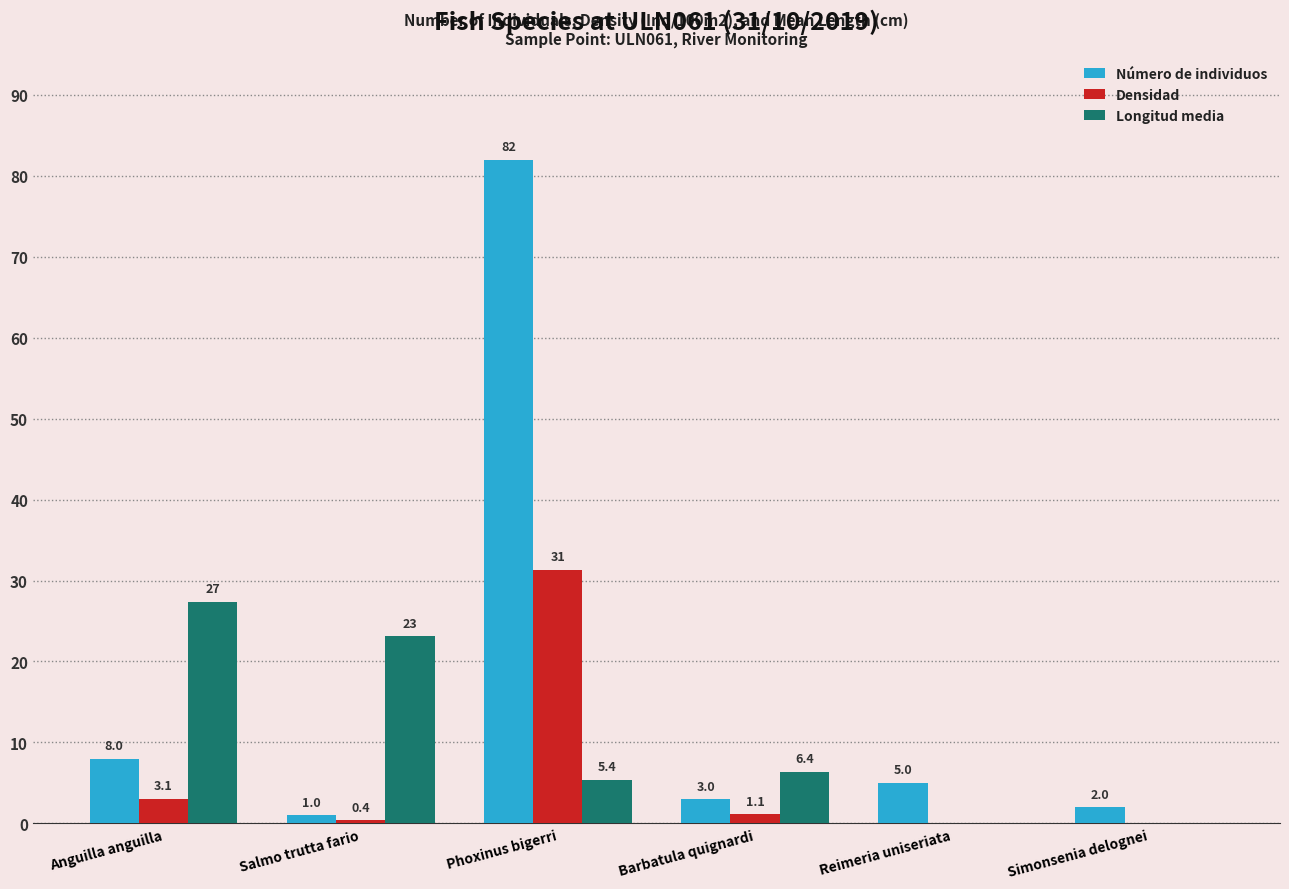

What is the sum of the Longitud media values at Reimeria uniseriata and Phoxinus bigerri?

5.4